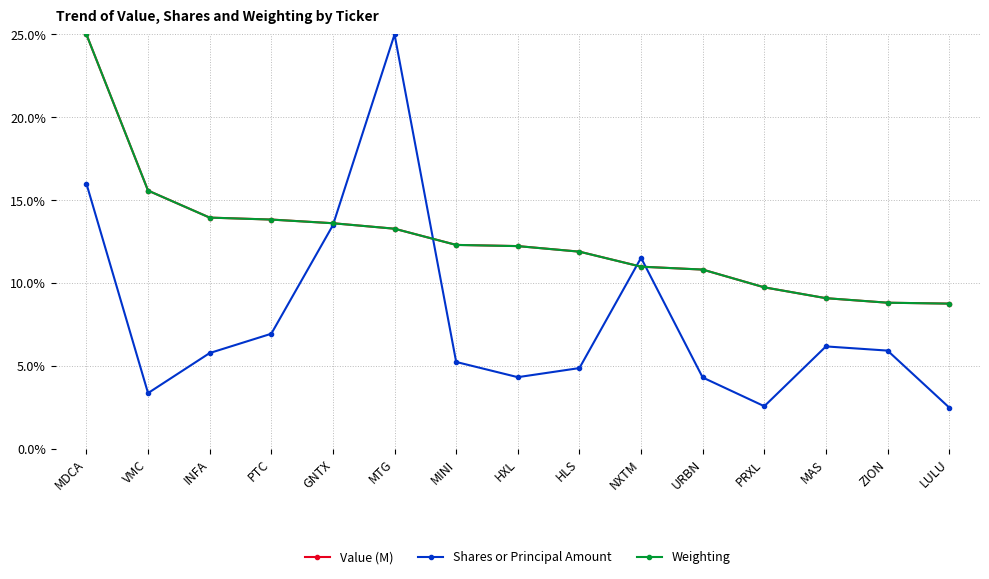

What is the minimum value shown in the chart?

2.5